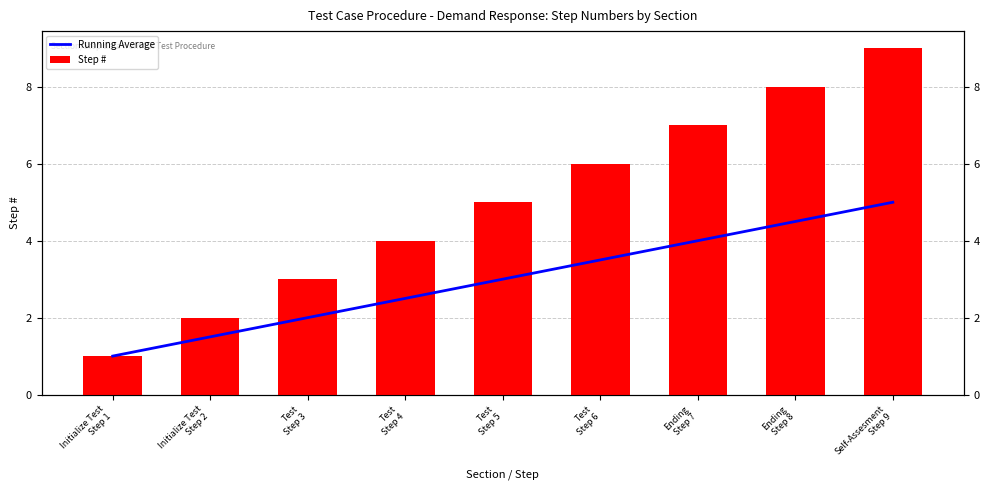

What are all the series names shown in the legend?

Running Average, Step #